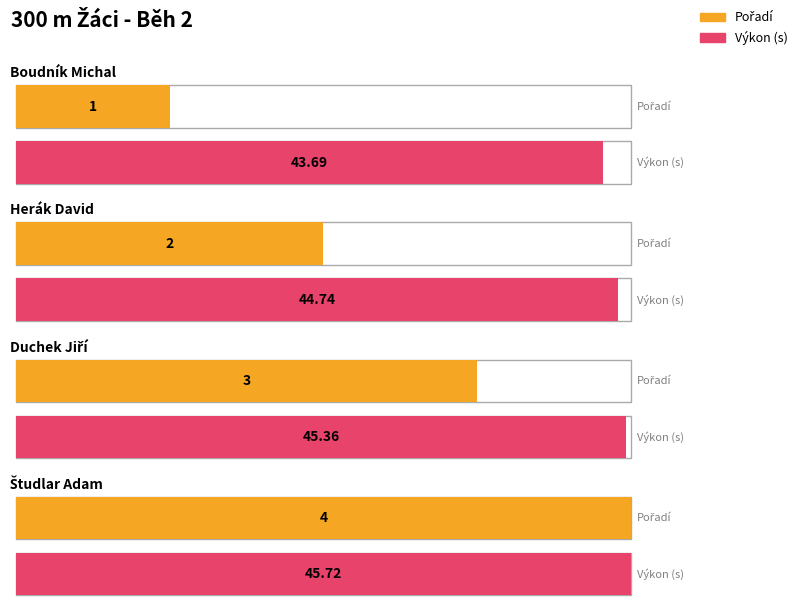

Between Boudník Michal and Duchek Jiří, which series saw the biggest shift?

Pořadí